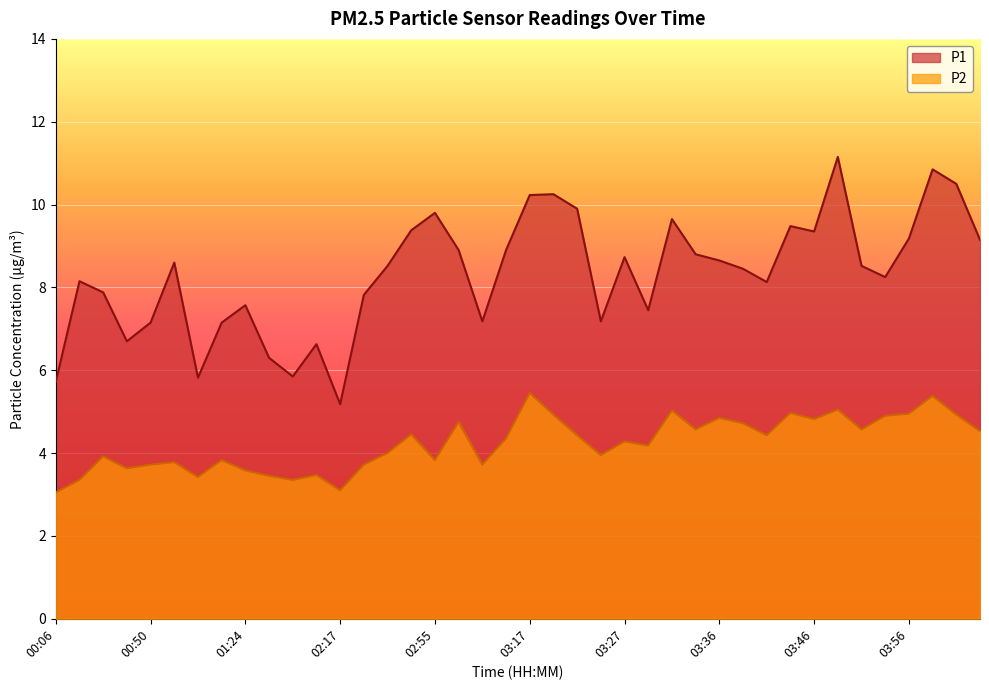

Reading left to right, extract all data points from this chart.

P1: 5.7	8.2	7.9	6.7	7.2	8.6	5.8	7.2	7.6	6.3	5.8	6.6	5.2	7.8	8.5	9.4	9.8	8.9	7.2	8.9	10.2	10.2	9.9	7.2	8.7	7.5	9.7	8.8	8.7	8.4	8.1	9.5	9.3	11.2	8.5	8.2	9.2	10.8	10.5	9.2
P2: 3.0	3.4	3.9	3.6	3.7	3.8	3.4	3.8	3.6	3.5	3.4	3.5	3.1	3.7	4.0	4.5	3.8	4.8	3.7	4.3	5.5	4.9	4.4	4.0	4.3	4.2	5.0	4.6	4.8	4.7	4.4	5.0	4.8	5.0	4.6	4.9	5.0	5.4	4.9	4.5